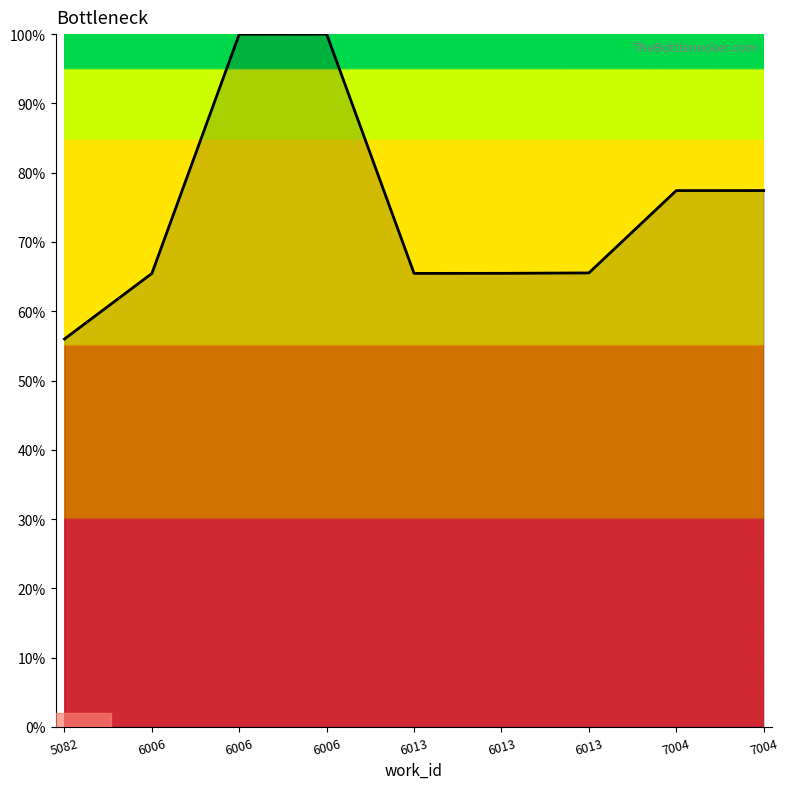

Is this an area chart (filled region under the line)?

Yes